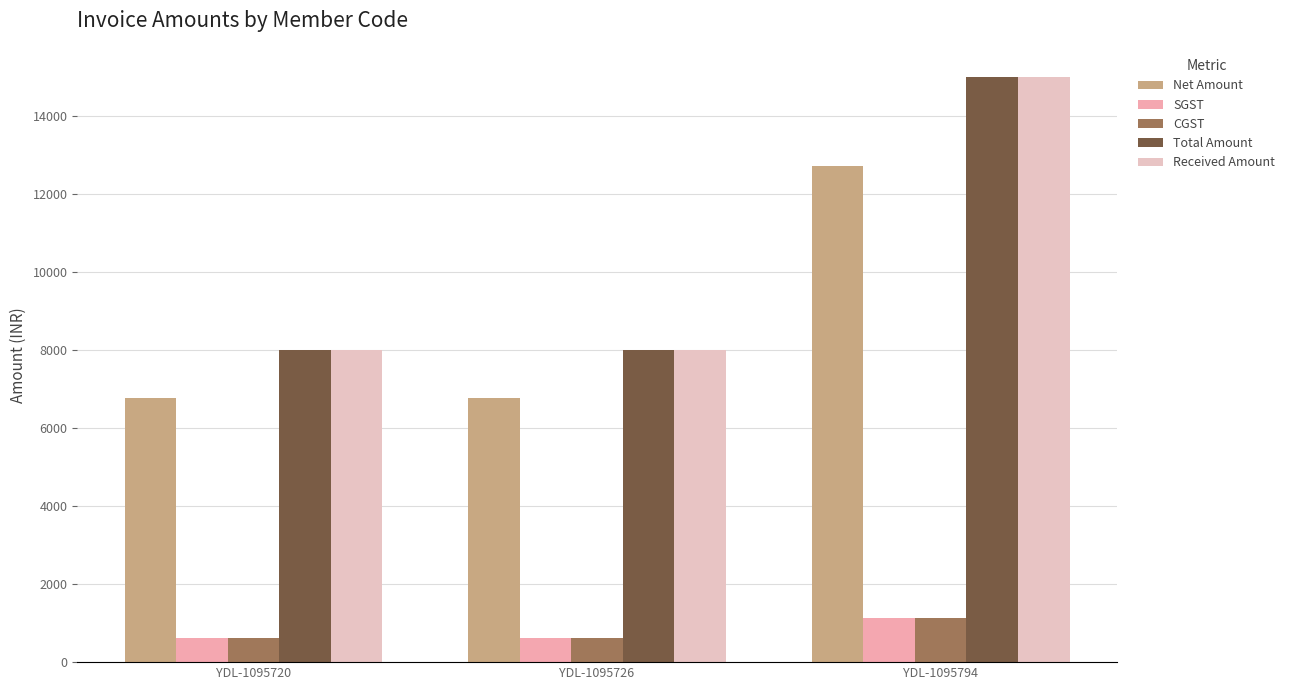

How many Total Amount values are between 8000 and 15000?

3